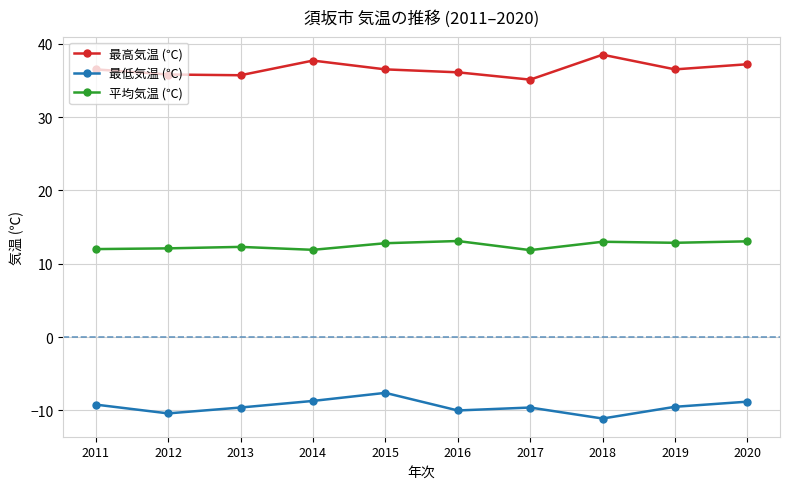

At 2018, list the series in order from smallest to largest.

最低気温 (℃), 平均気温 (℃), 最高気温 (℃)